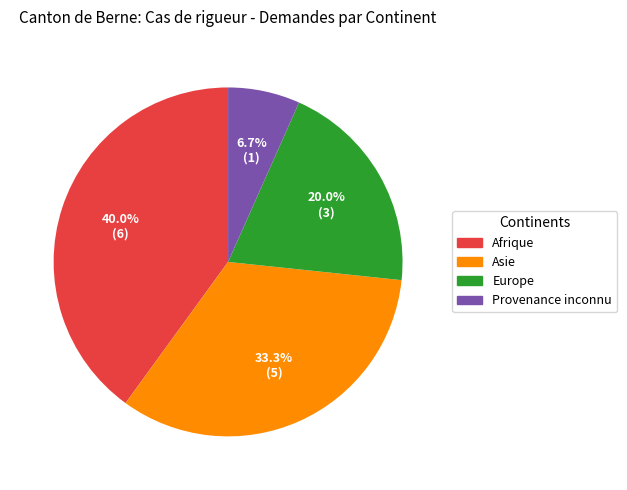

How many segments does this pie chart have?

4